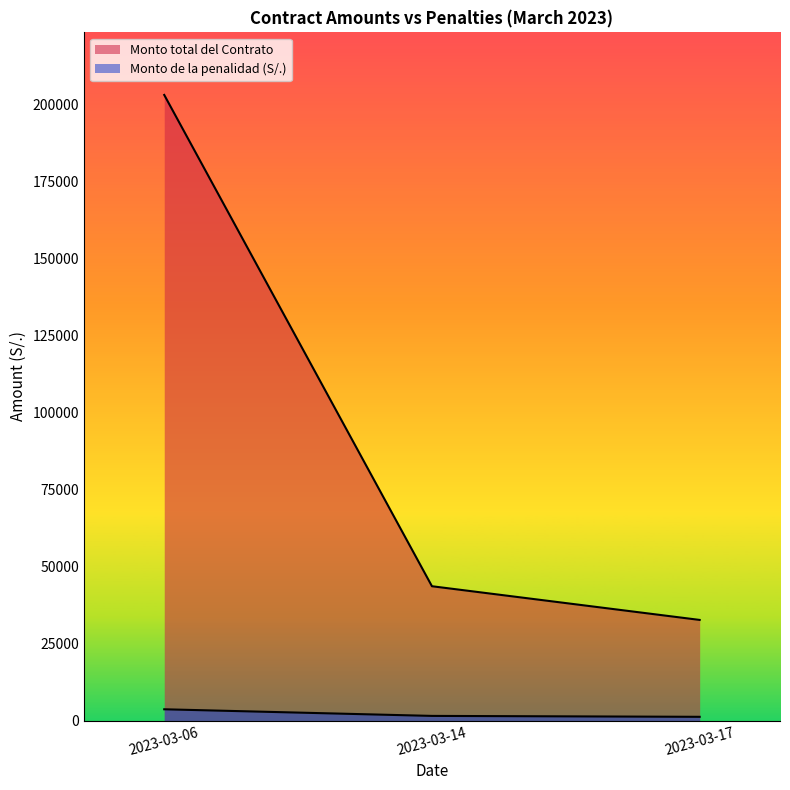

Rank the series by their average value, from highest to lowest.

Monto total del Contrato, Monto de la penalidad (S/.)